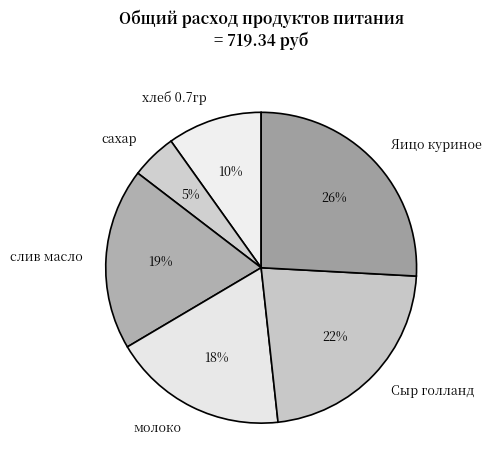

How many slices are in this pie chart?

6